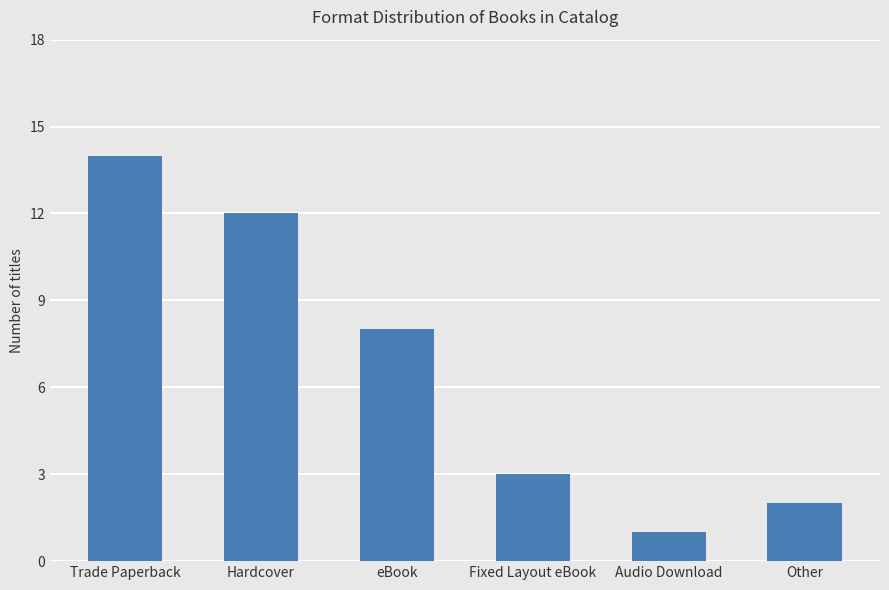

What is the label of the 2nd bar from the right?

Audio Download